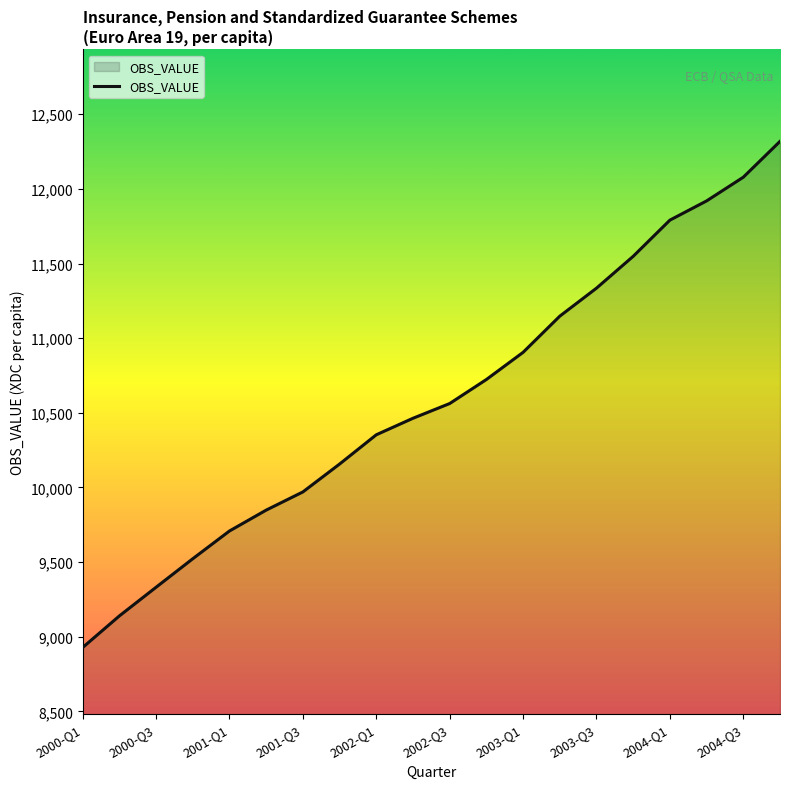

What is the maximum value shown in the chart?

12318.5